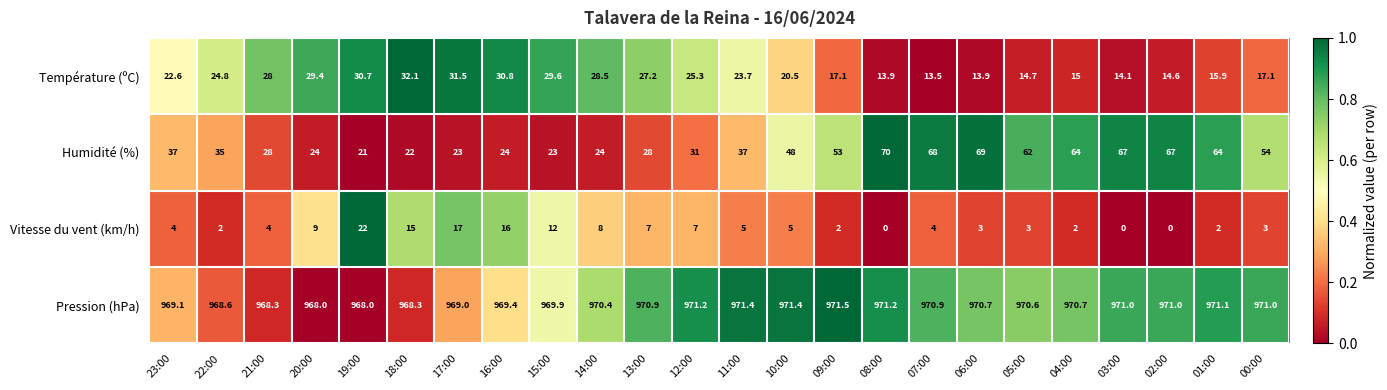

The value of Pression (hPa) at 06:00 is 970.7. True or false?

True